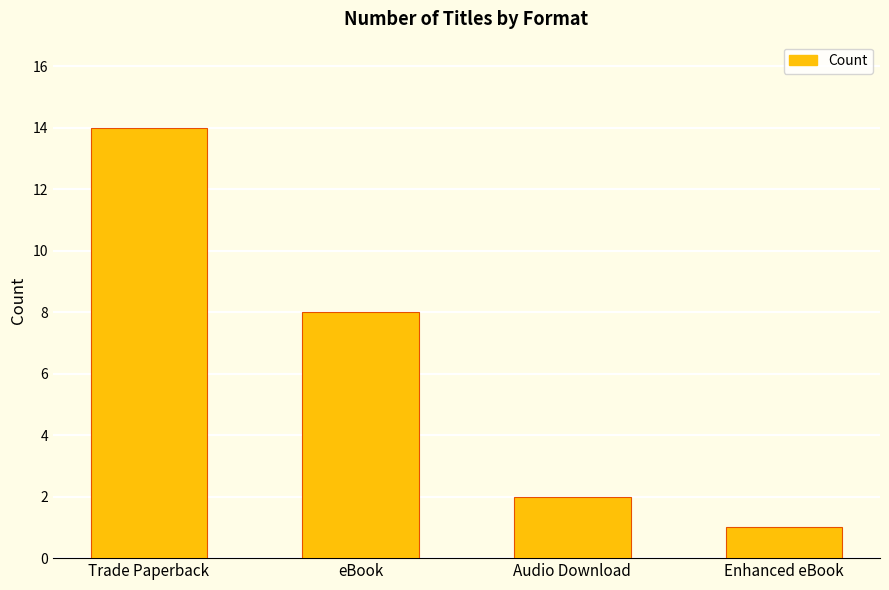

What is the value of the 2nd bar from the left?

8